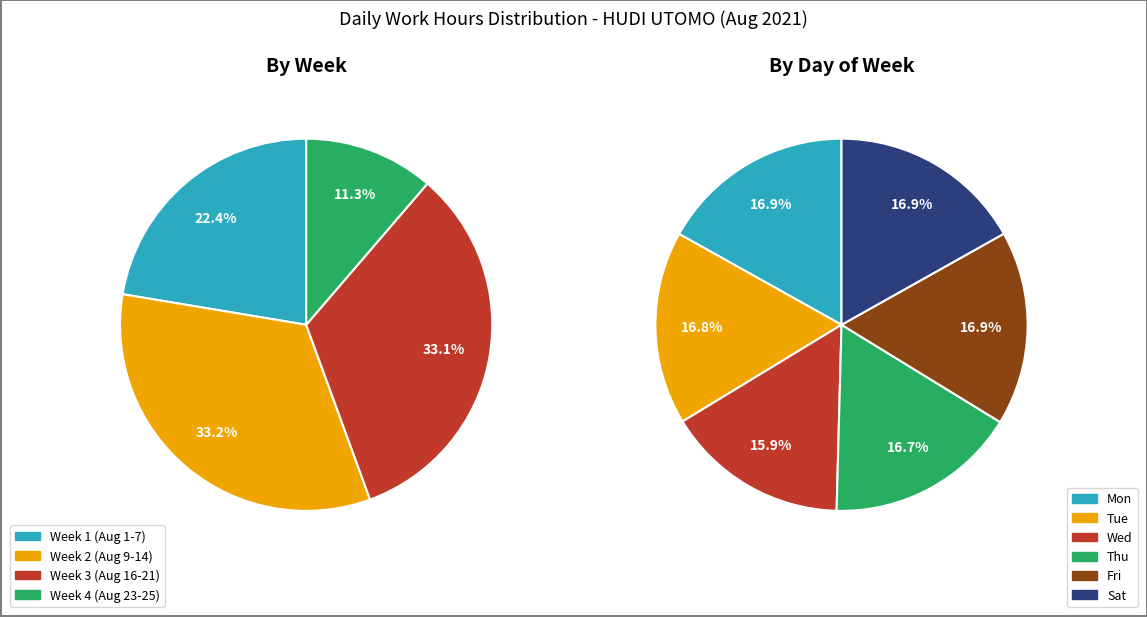

How many slices are in this pie chart?

6